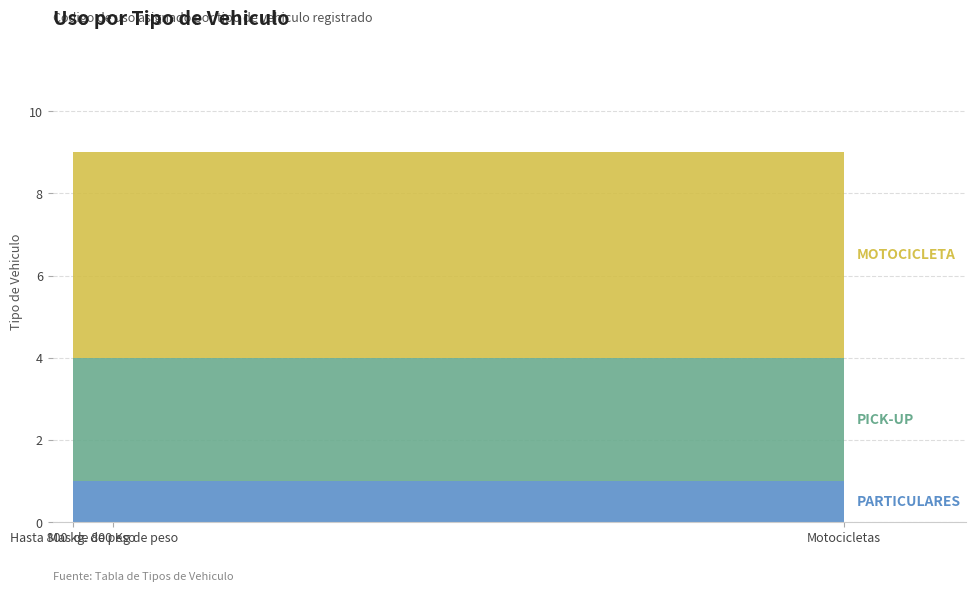

Reading left to right, transcribe all the data shown in this chart.

PARTICULARES: 1	1	1
PICK-UP: 3	3	3
MOTOCICLETA: 5	5	5